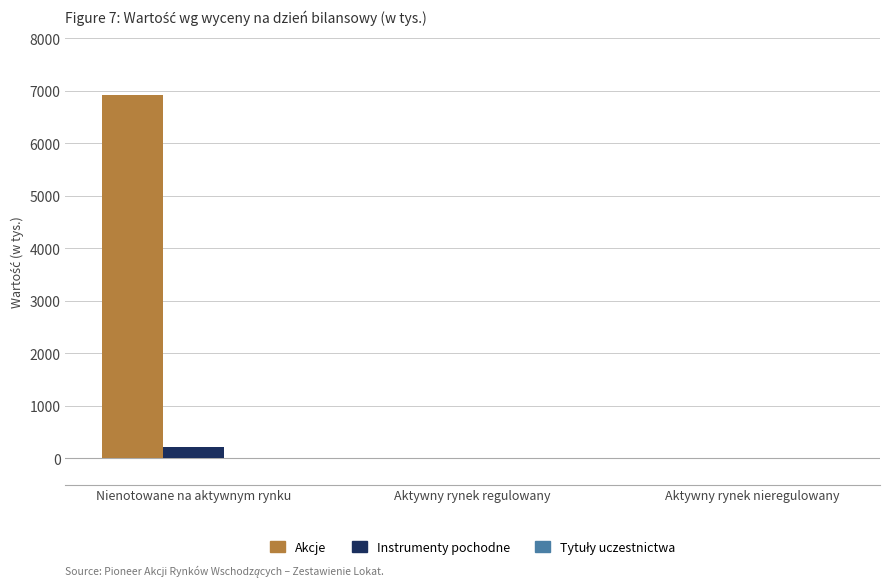

The value of Instrumenty pochodne at Nienotowane na aktywnym rynku is 216. True or false?

True